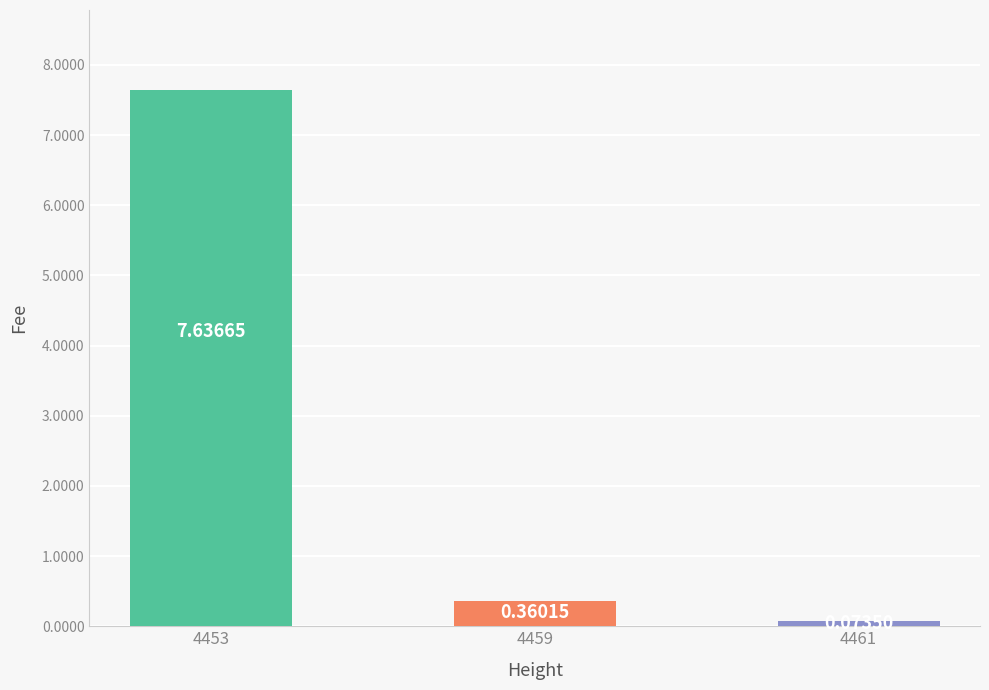

Rank the categories by value from highest to lowest.

4453, 4459, 4461